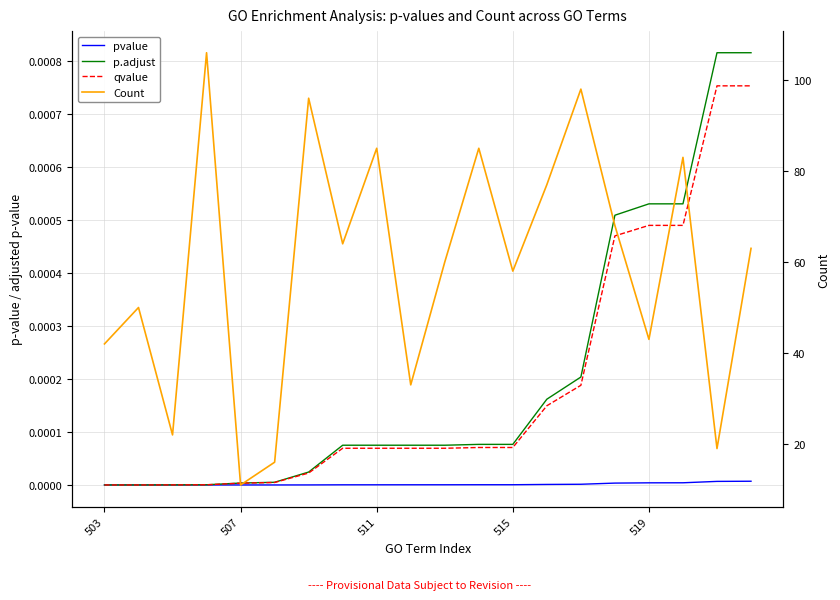

At how many categories does at least one series exceed 77?

6